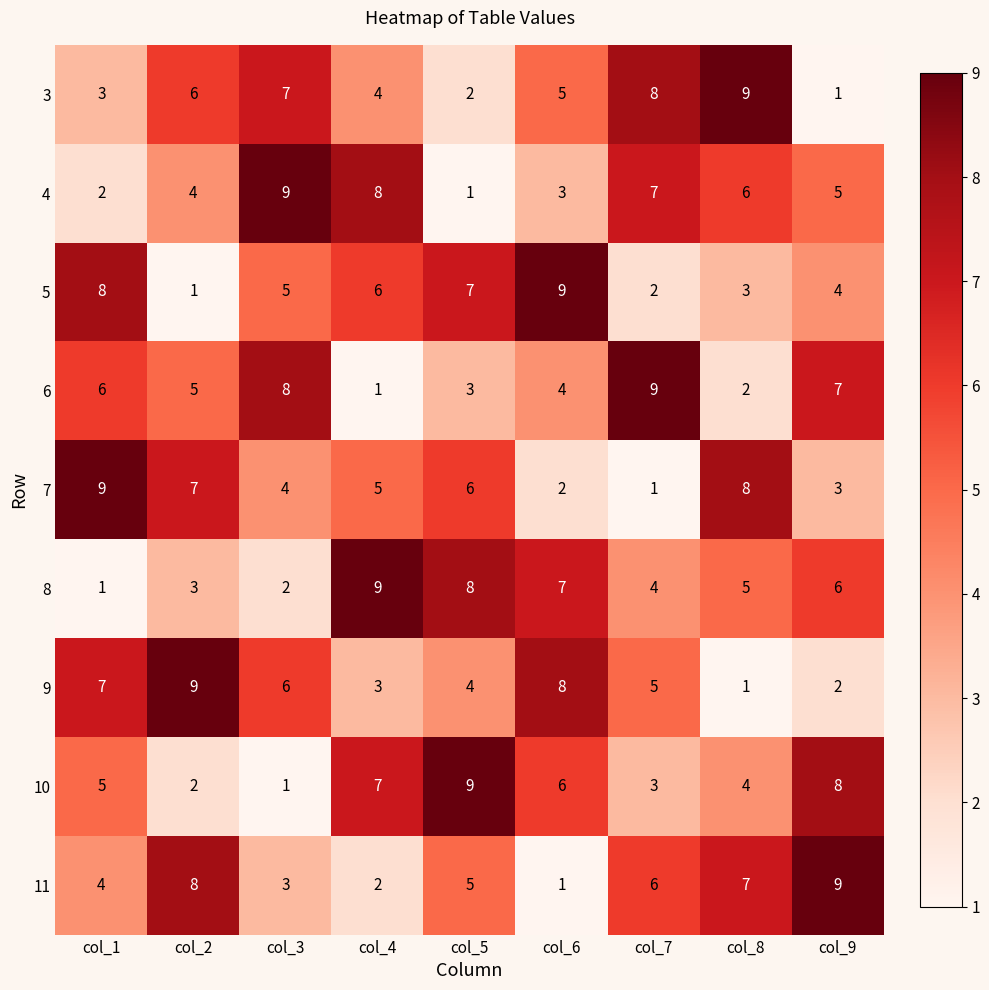

What is the total value across all series at col_9?

45